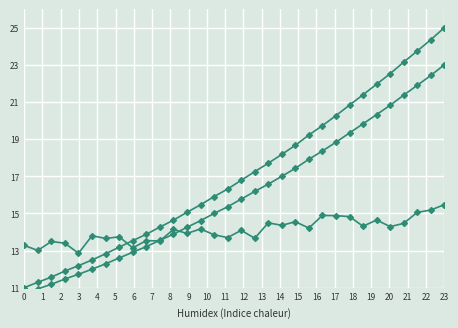

How many data points in Intensity are above 16?

17